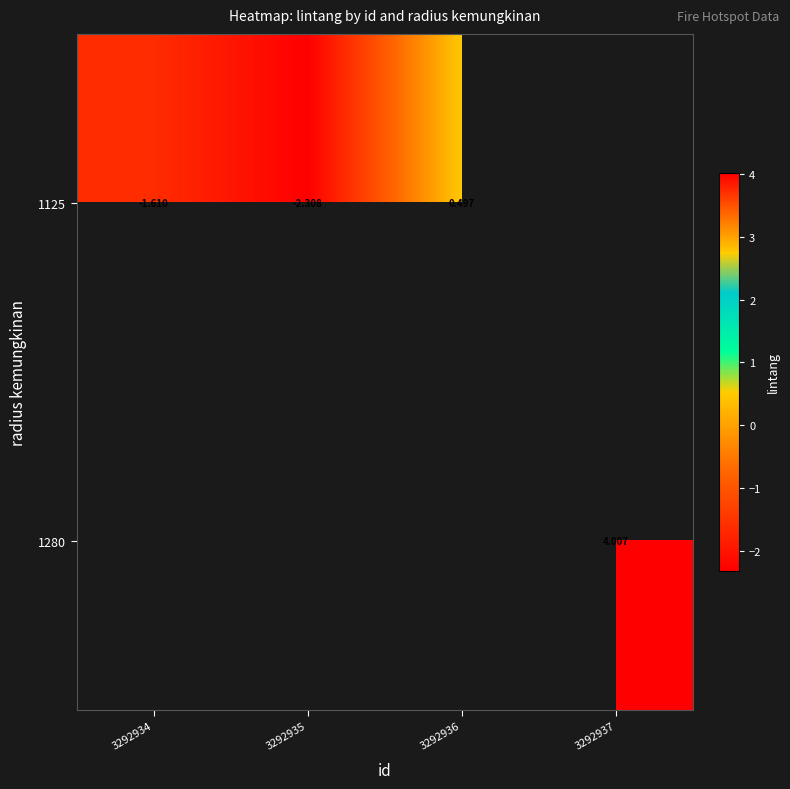

Is the value of 1280 at 3292937 greater than the value of 1125 at 3292934?

Yes